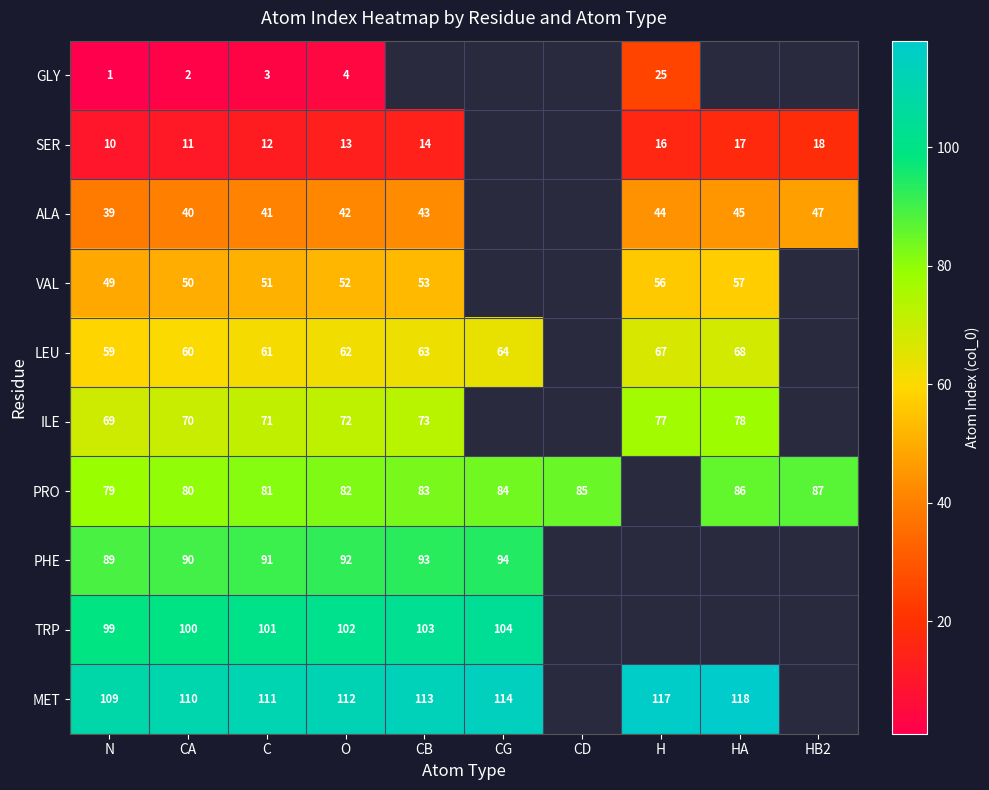

Rank the series at CA from highest to lowest value.

MET, TRP, PHE, PRO, ILE, LEU, VAL, ALA, SER, GLY